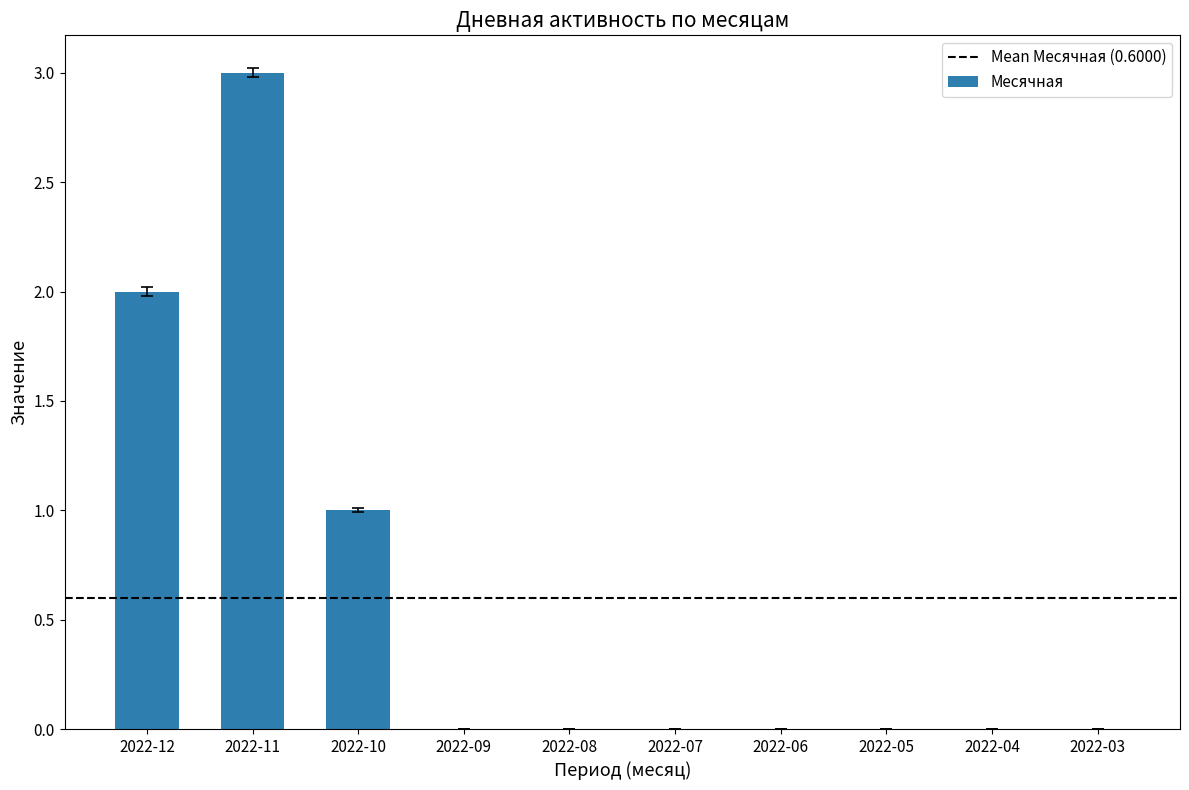

Reading right to left, what are all the values shown in this chart?

2022-03=0	2022-04=0	2022-05=0	2022-06=0	2022-07=0	2022-08=0	2022-09=0	2022-10=1	2022-11=3	2022-12=2